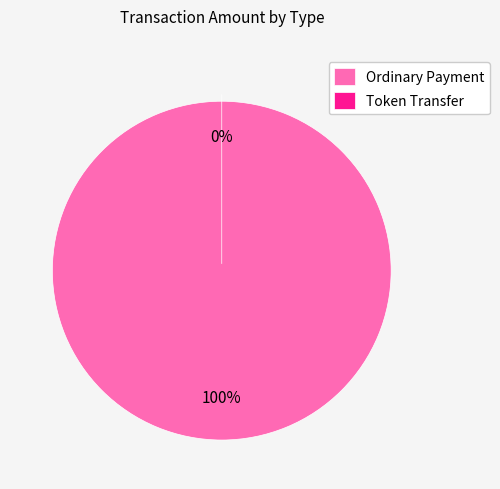

True or false: Token Transfer accounts for 0% of the total.

True